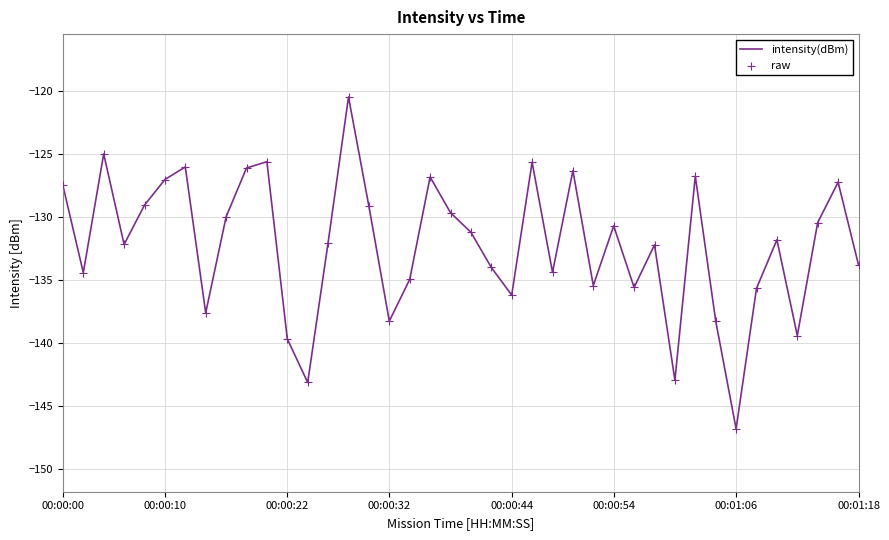

What is the maximum value shown in the chart?

-120.4